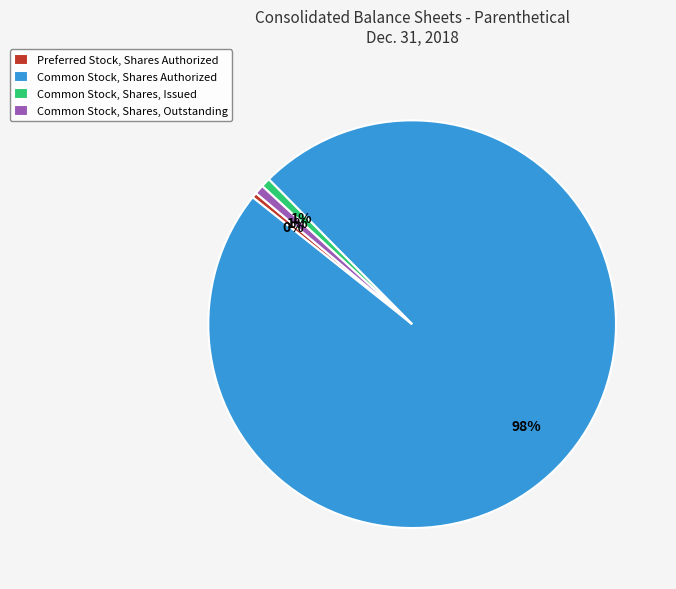

Which slice is the largest?

Common Stock, Shares Authorized